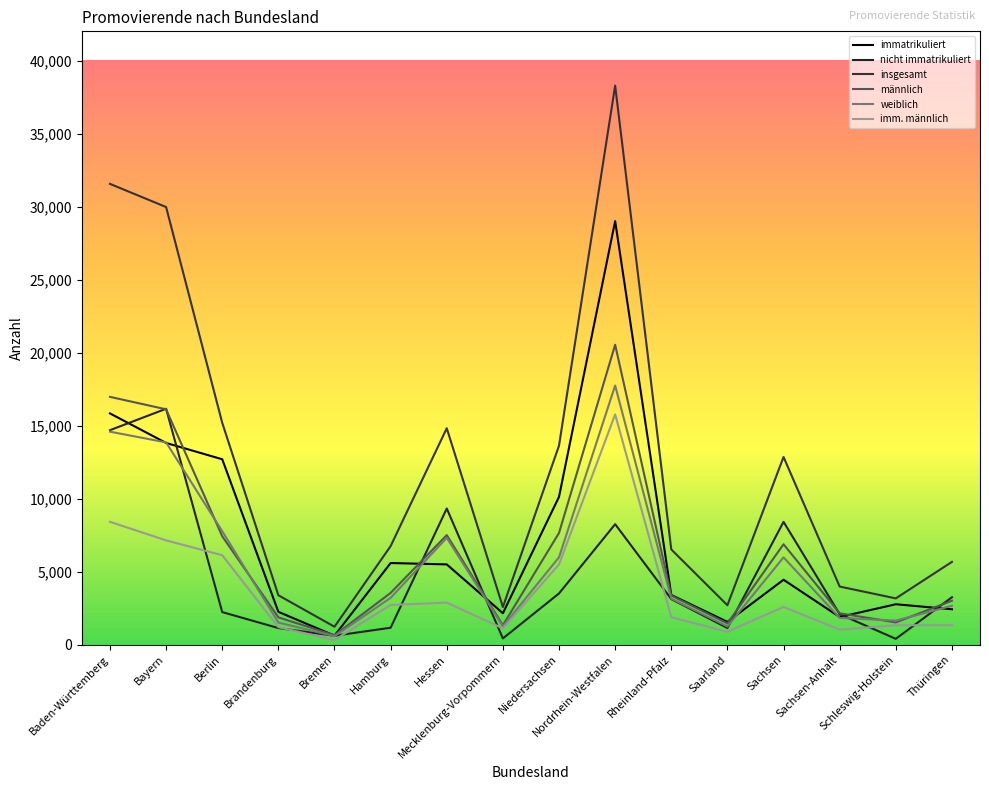

At which category does the chart reach its peak across all series?

Nordrhein-Westfalen